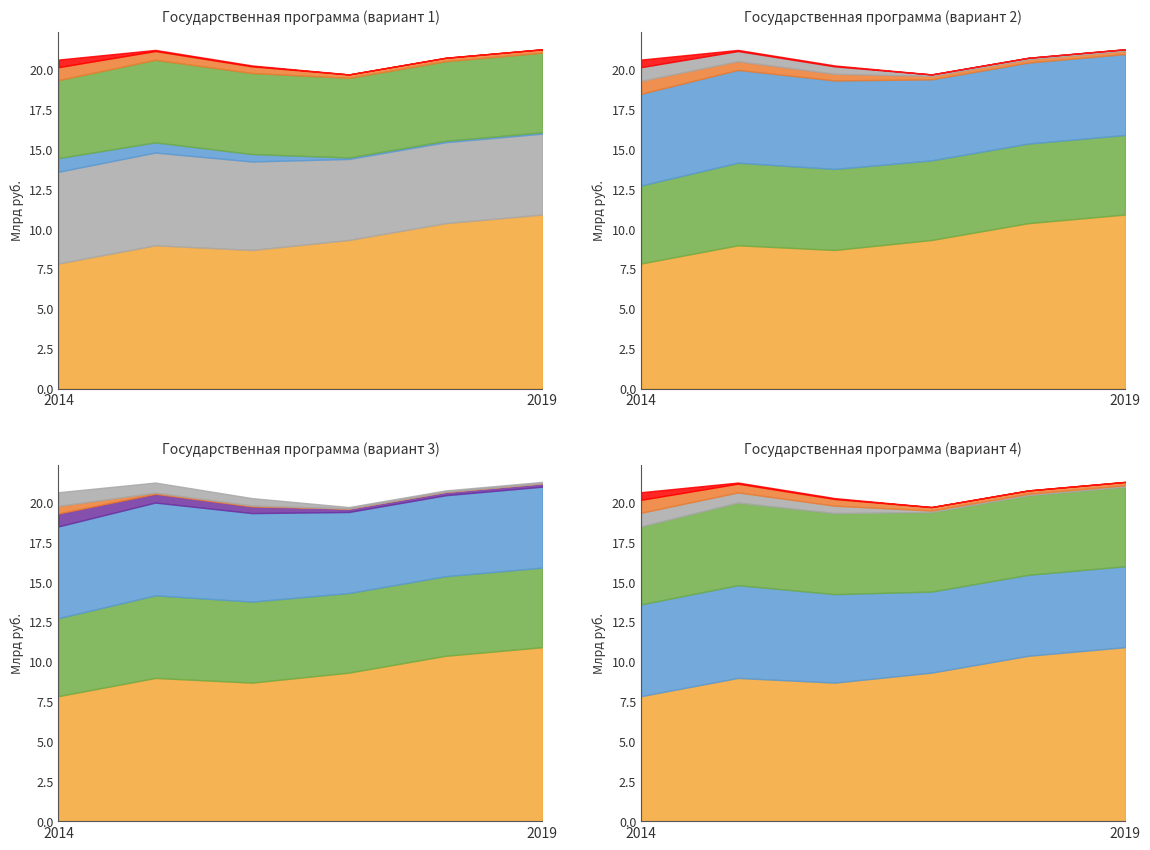

What is the difference between the highest and lowest values at 2018?

10369593900.0